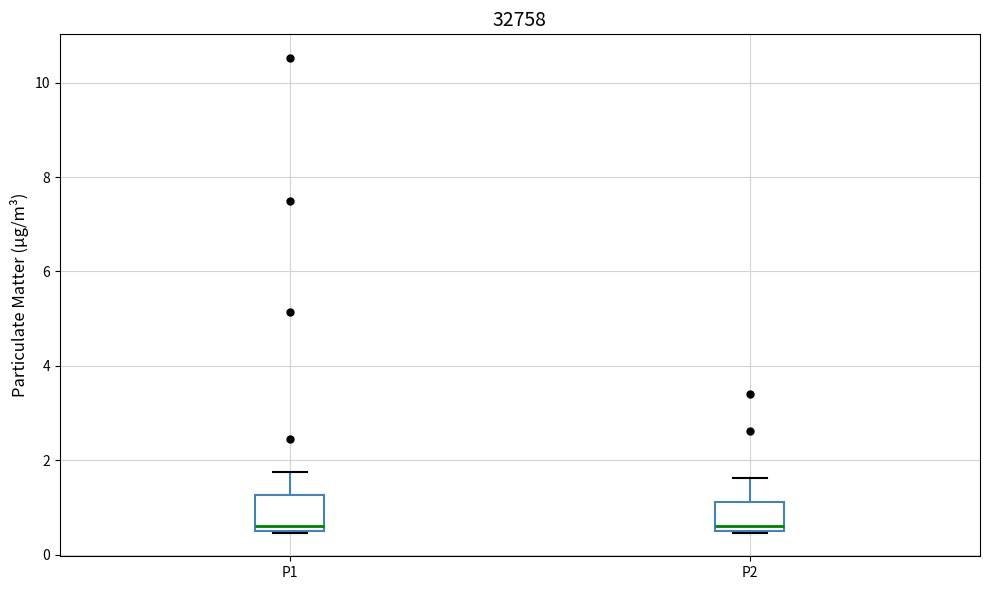

Reading left to right, read every box against the y-axis: the position of its median line, the range the box covers, and the ends of its whiskers. The values are not printed on the chart, so give them approximately, as read against the axis.

P1: median 0.6 (just above the box's lower edge), box 0.6 to 1.2, whiskers 0.4 to 1.8
P2: median 0.6 (just above the box's lower edge), box 0.6 to 1.2, whiskers 0.4 to 1.6